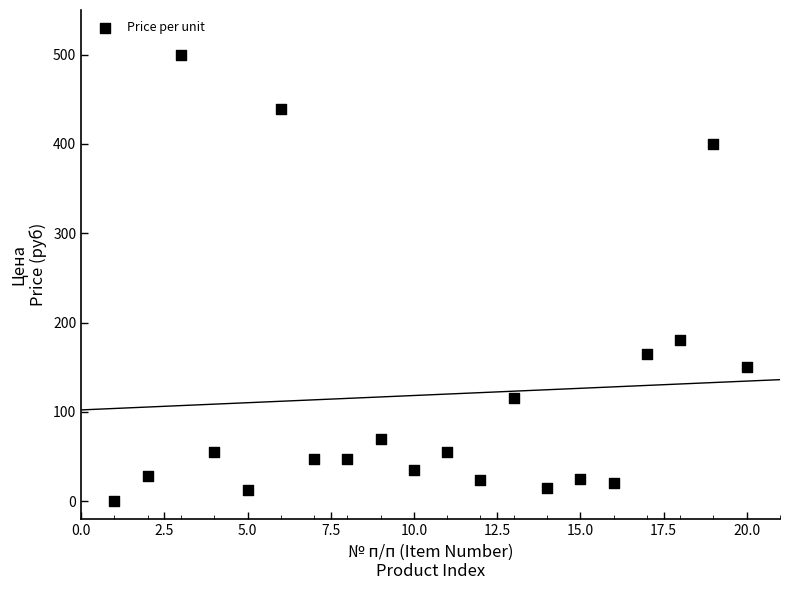

What is the range of X values (max minus min)?

19.0